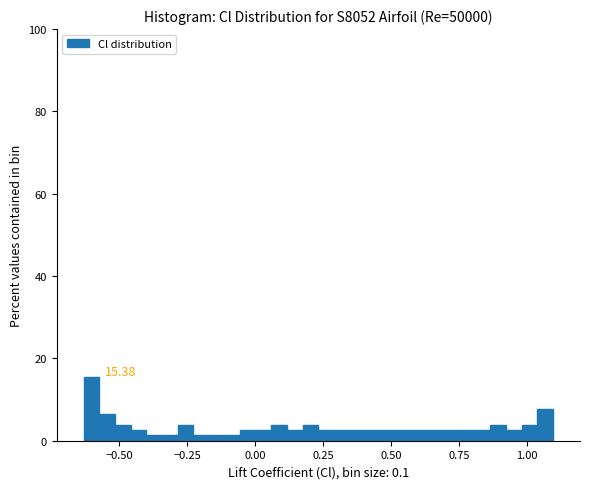

Read against the x-axis, roughly where is the centre of the tallest bar?

-0.60